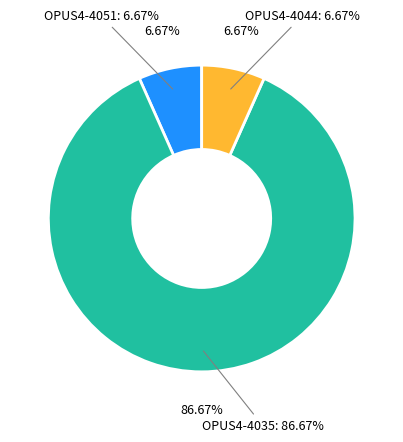

Which category has the biggest portion of the pie?

OPUS4-4035